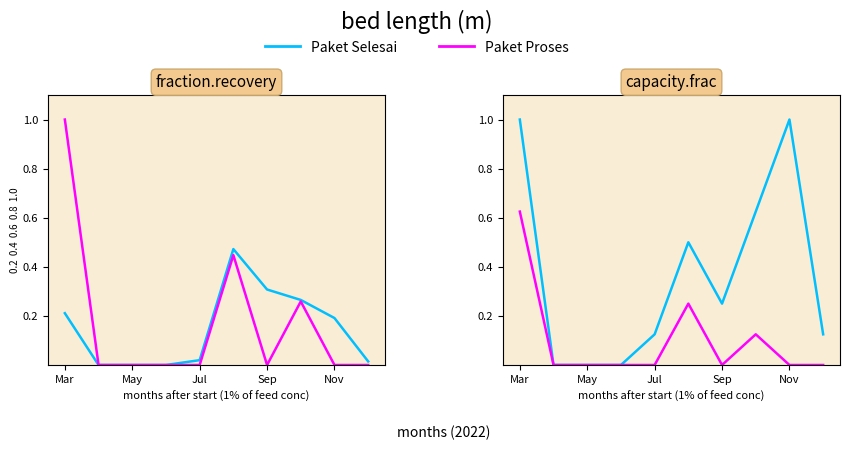

How many interior local peaks does the Paket Proses series have?

2